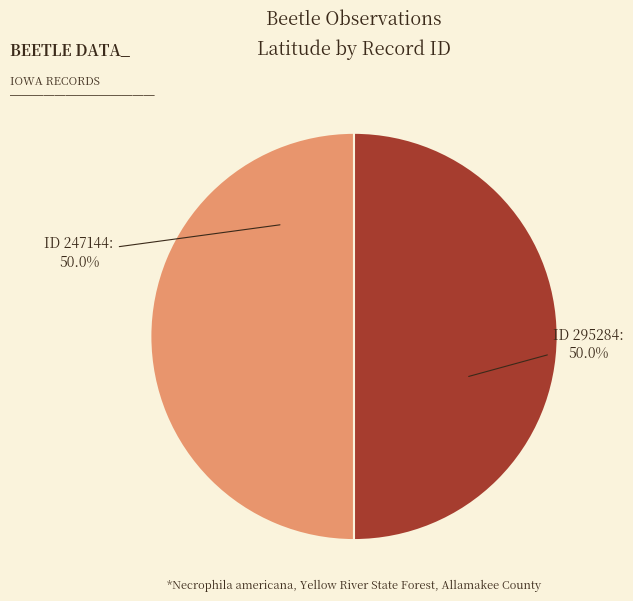

Is the sum of ID 295284 and ID 247144 greater than half?

Yes